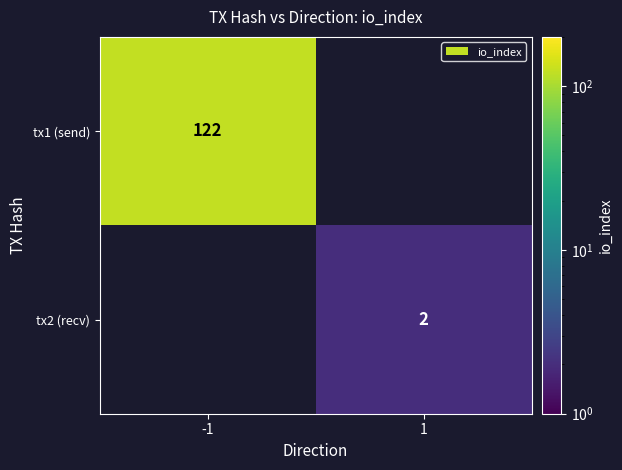

The value of tx1 (send) at -1 is 212. True or false?

False